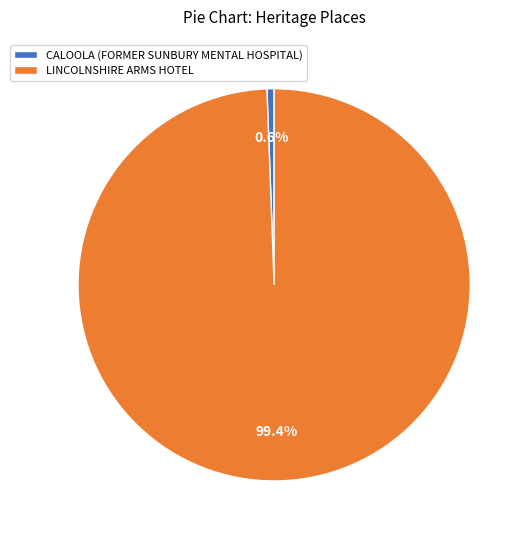

Is the sum of LINCOLNSHIRE ARMS HOTEL and CALOOLA (FORMER SUNBURY MENTAL HOSPITAL) greater than half?

Yes